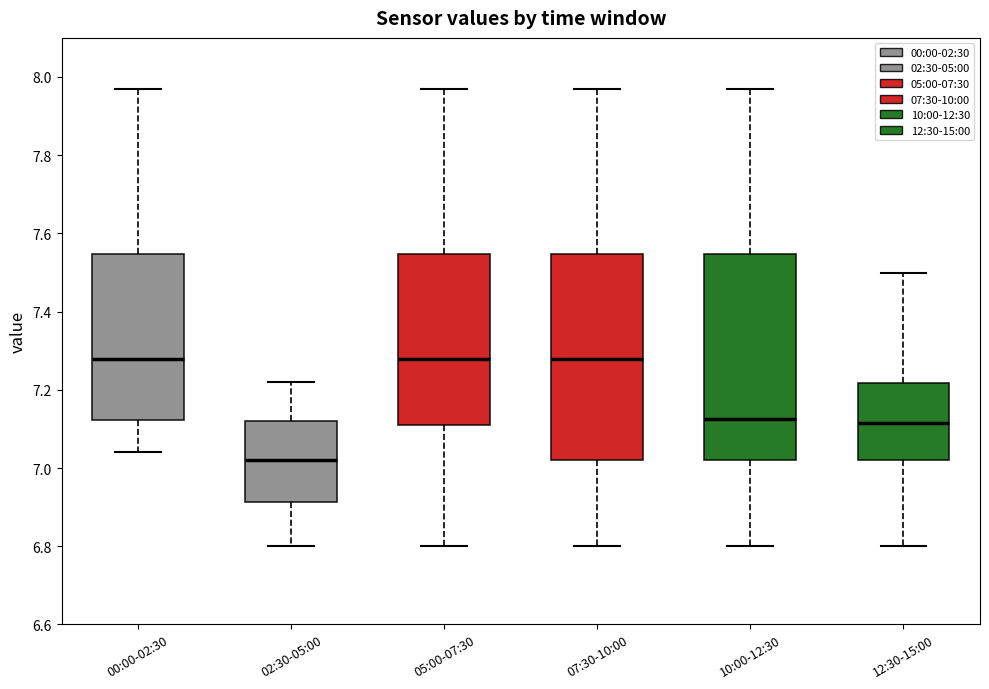

Where does the median line of the box for 00:00-02:30 sit on the y-axis? The values are not printed on the chart, so give them approximately, as read against the axis.

7.28